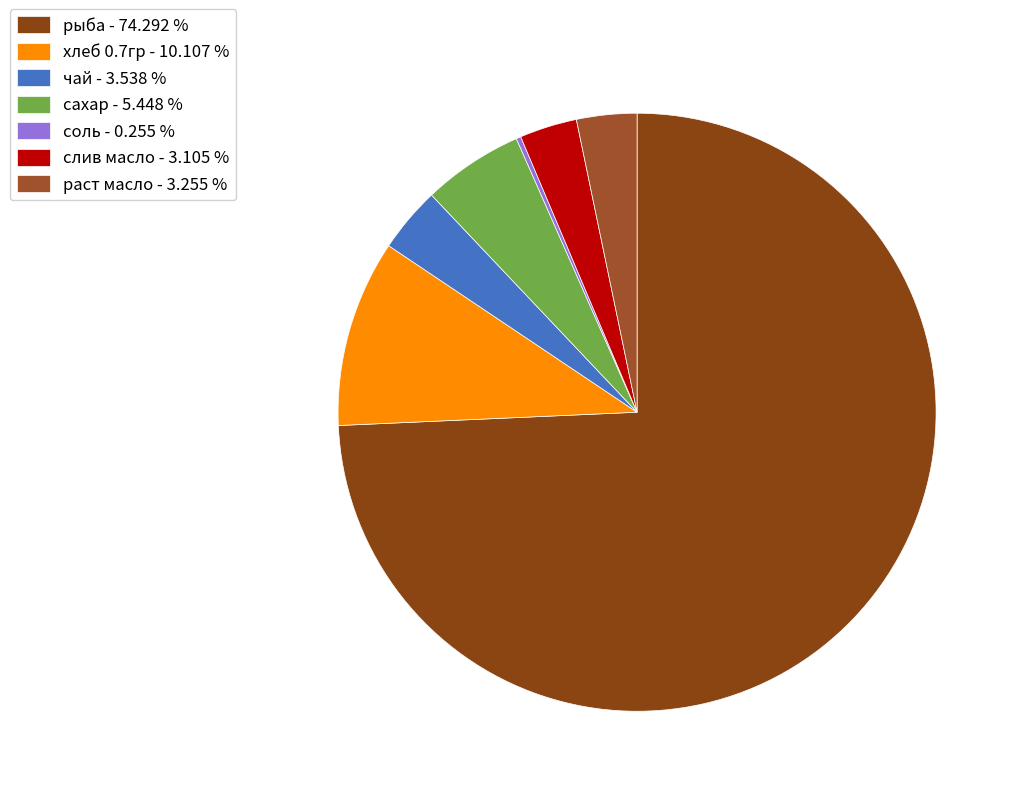

What is the total percentage of сахар and слив масло?

8.6%